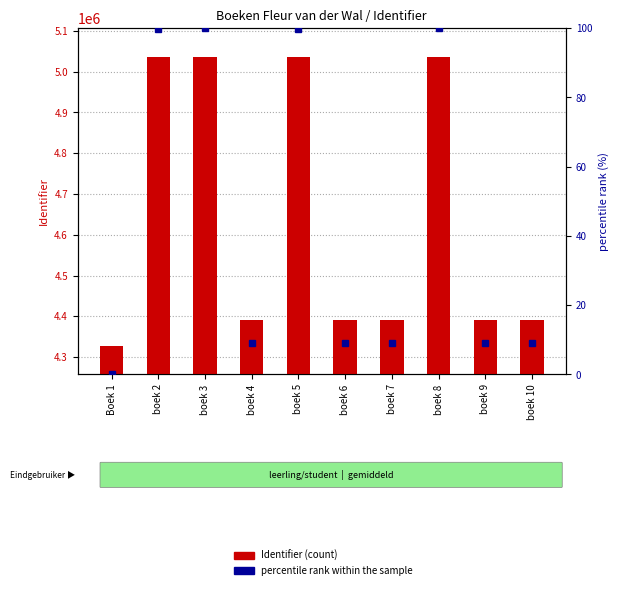

What position from the right is boek 3?

8